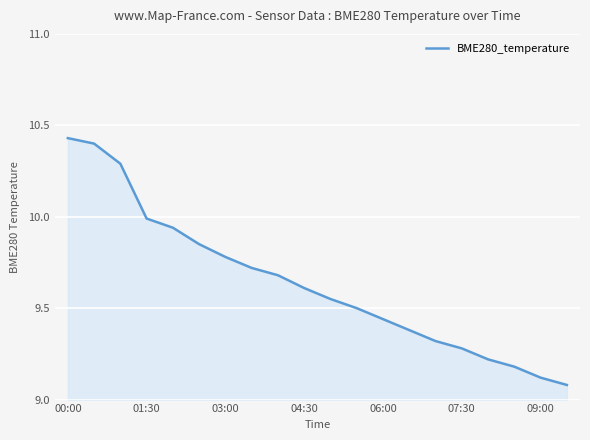

Between 00:00 and 03:00, which is larger?

00:00